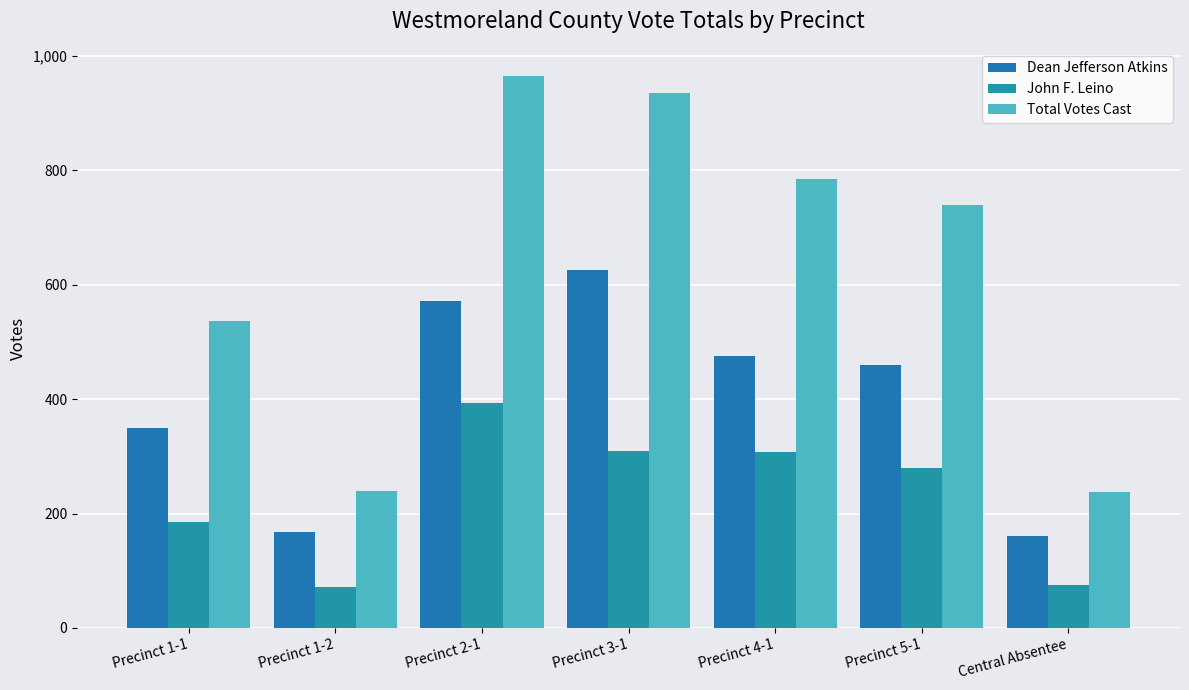

Are the bars horizontal?

No